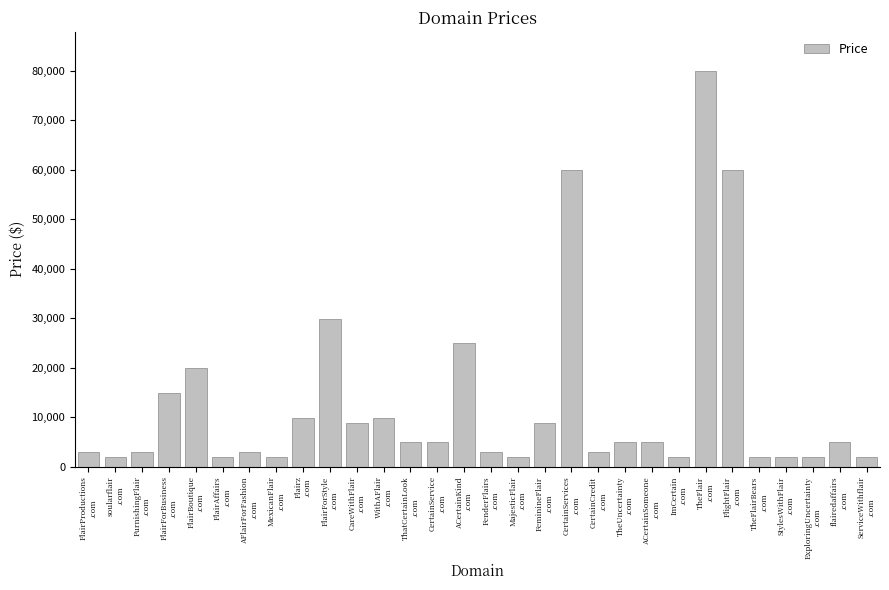

What is the difference between the maximum and minimum values?

78000